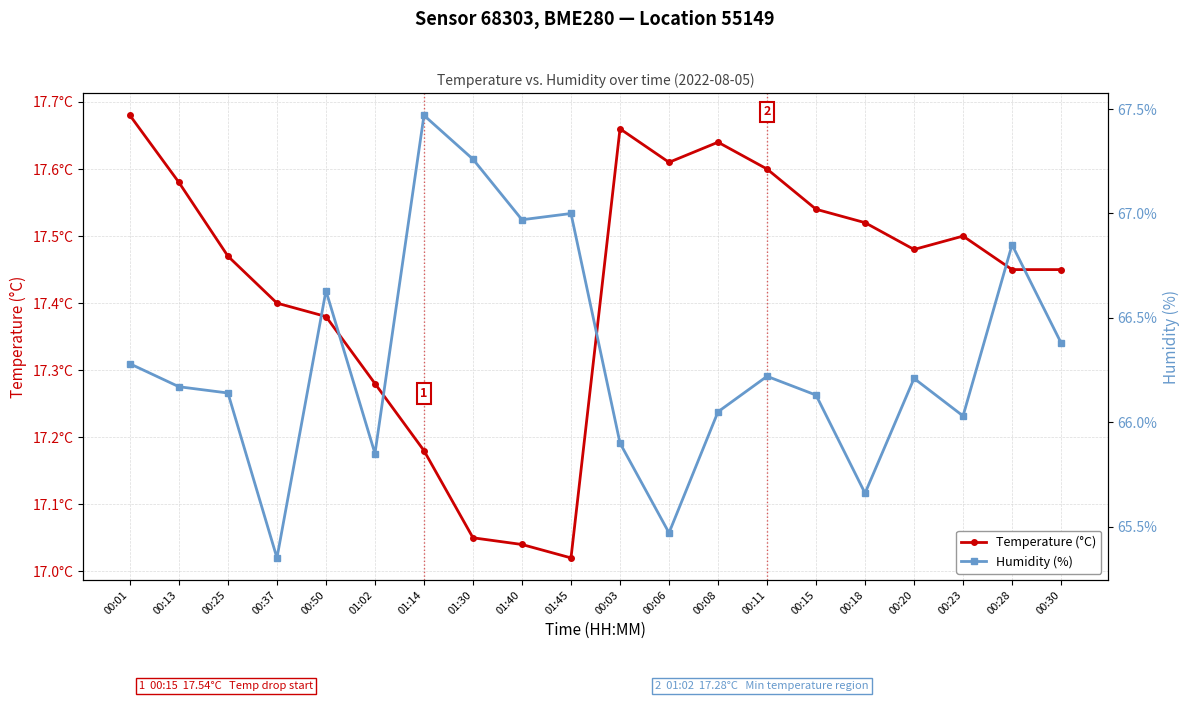

What is the sum of the Humidity (%) values at 00:25 and 00:20?

132.3